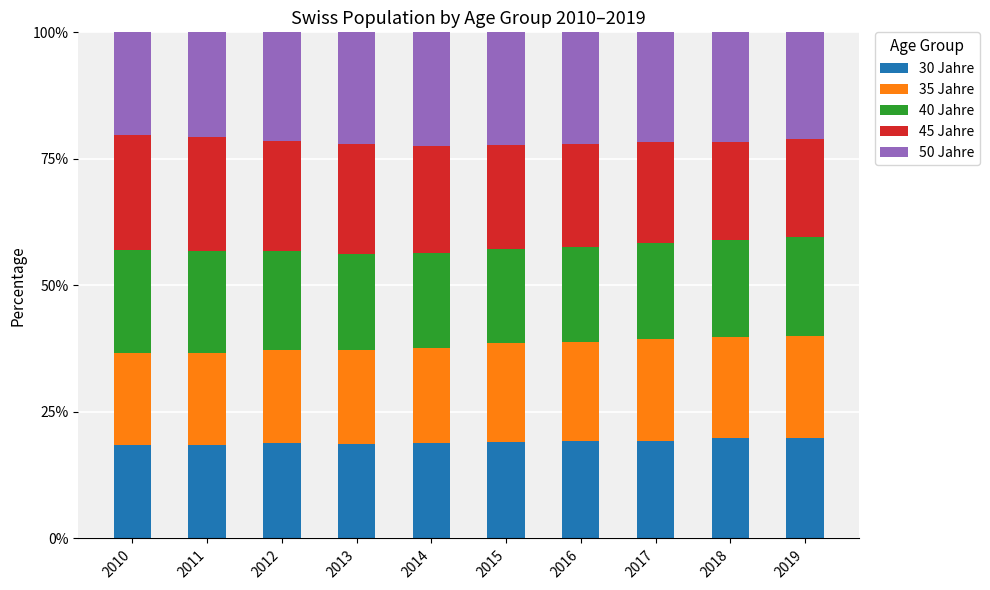

What is the total value across all series at 2013?

100.0